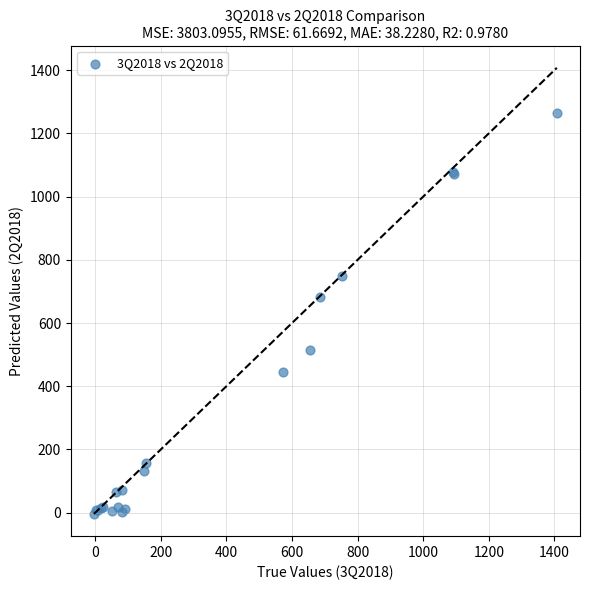

What Y value in the scatter plot is closest to 630?

682.5